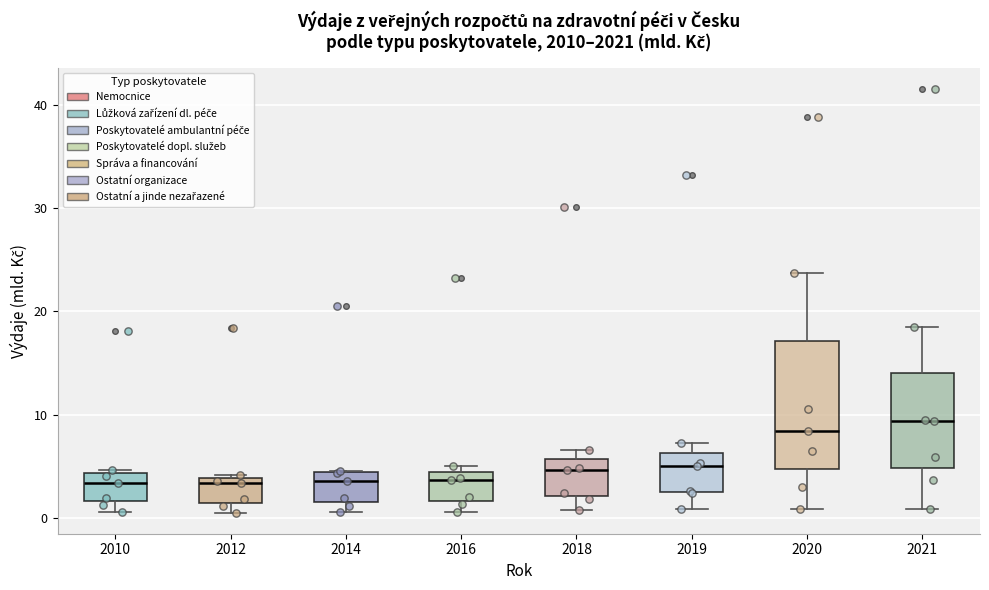

Reading left to right, transcribe this box plot: for each box, give where its median line is, the range the box spans, and where its two whiskers end, as read against the y-axis. The values are not printed on the chart, so give them approximately, as read against the axis.

2010: median 3, box 2 to 4, whiskers 1 to 5
2012: median 3, box 1 to 4, whiskers 1 (just below the box's lower edge) to 4
2014: median 4 (just below the box's upper edge), box 2 to 4, whiskers 1 to 5
2016: median 4 (just below the box's upper edge), box 2 to 4, whiskers 1 to 5
2018: median 5, box 2 to 6, whiskers 1 to 7
2019: median 5, box 3 to 6, whiskers 1 to 7
2020: median 8, box 5 to 17, whiskers 1 to 24
2021: median 9, box 5 to 14, whiskers 1 to 18